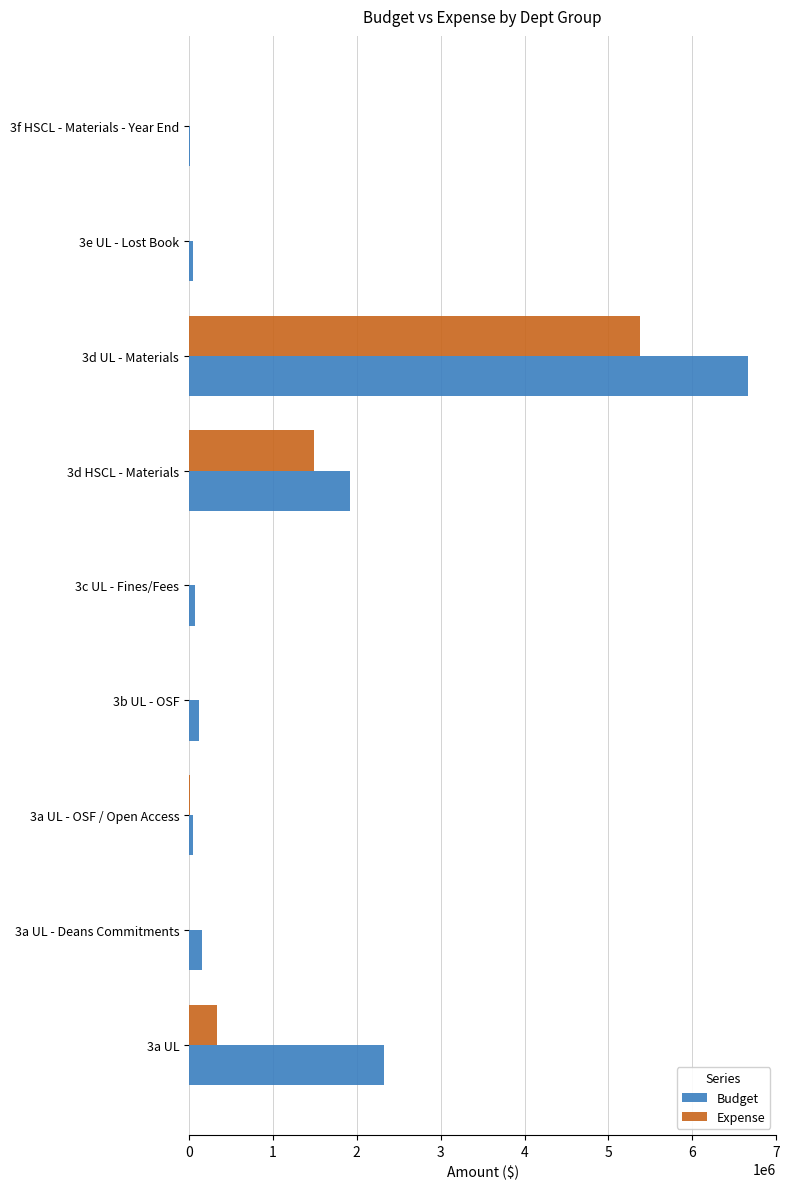

What is the total value across all series at 3d HSCL - Materials?

3407202.6